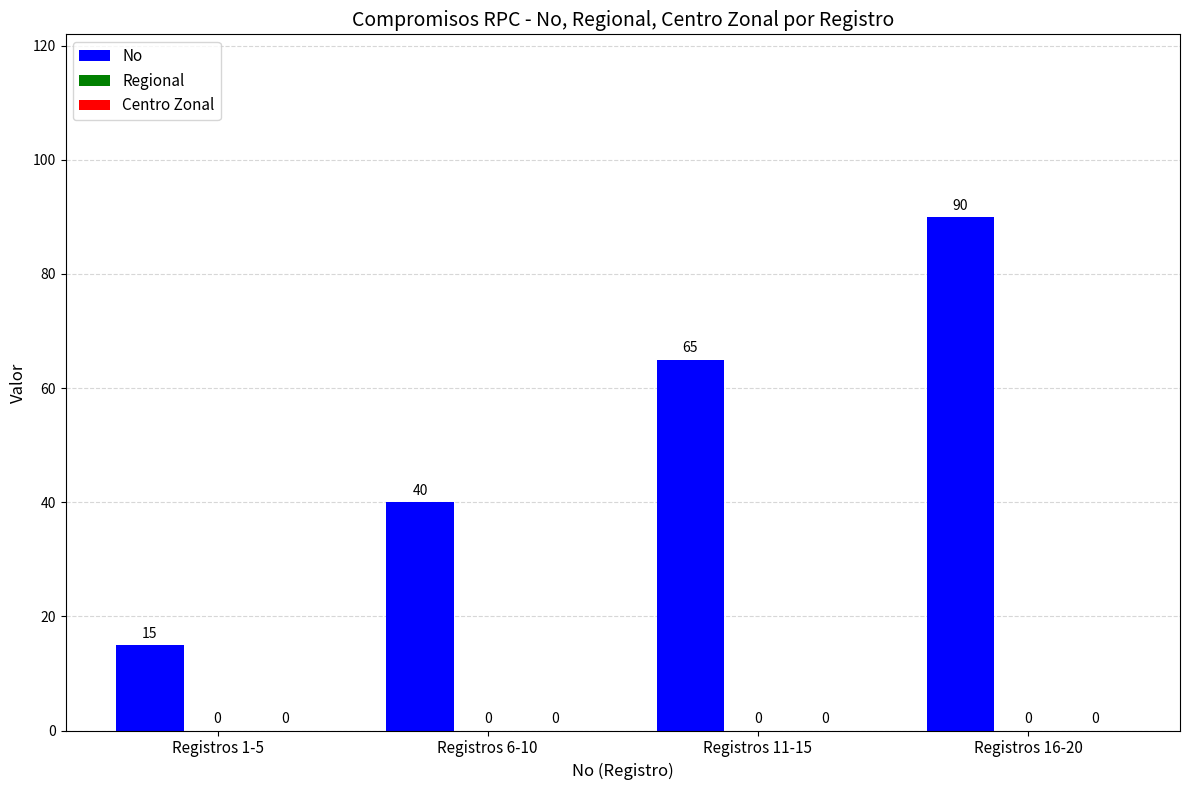

How many bars are there in total?

4